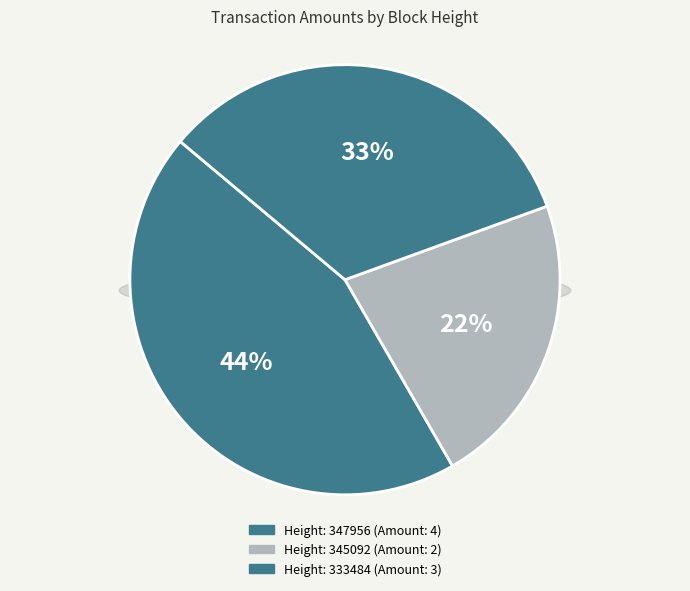

Is there any slice that represents more than half of the pie?

No